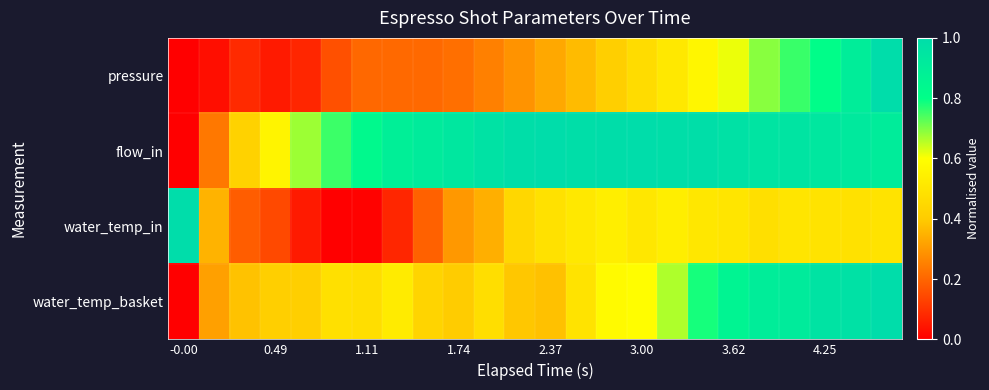

Reading left to right, what are all the values shown in this chart?

pressure: 0.0	0.0	0.1	0.1	0.1	0.2	0.2	0.2	0.2	0.2	0.3	0.3	0.3	0.4	0.4	0.5	0.5	0.6	0.6	0.7	0.8	0.8	0.9	1.0
flow_in: 0.0	0.2	0.4	0.6	0.7	0.8	0.8	0.9	0.9	0.9	1.0	1.0	1.0	1.0	1.0	1.0	1.0	1.0	1.0	1.0	1.0	0.9	0.9	0.9
water_temp_in: 1.0	0.4	0.2	0.1	0.1	0.0	0.0	0.1	0.2	0.3	0.3	0.4	0.5	0.5	0.5	0.5	0.5	0.5	0.5	0.5	0.5	0.5	0.5	0.5
water_temp_basket: 0.0	0.3	0.4	0.4	0.4	0.5	0.5	0.5	0.4	0.4	0.5	0.4	0.4	0.5	0.6	0.6	0.7	0.8	0.9	0.9	0.9	1.0	1.0	1.0